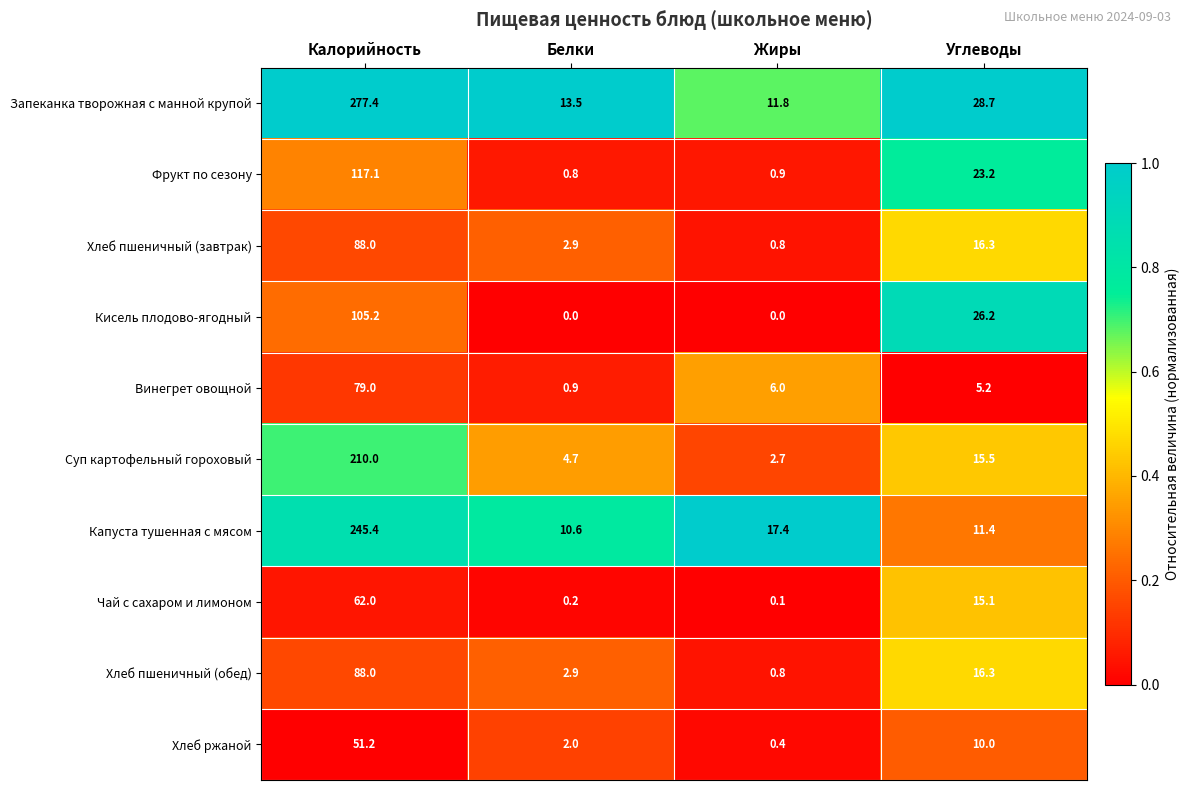

What is the sum of all Кисель плодово-ягодный values?

131.4